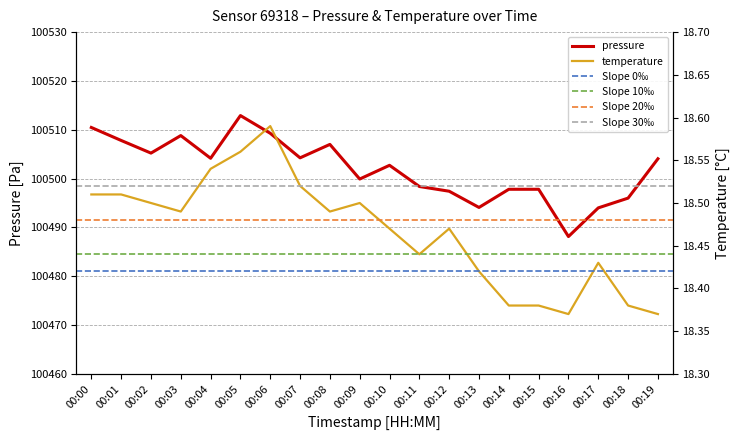

Rank the series at 00:07 from lowest to highest value.

temperature, pressure